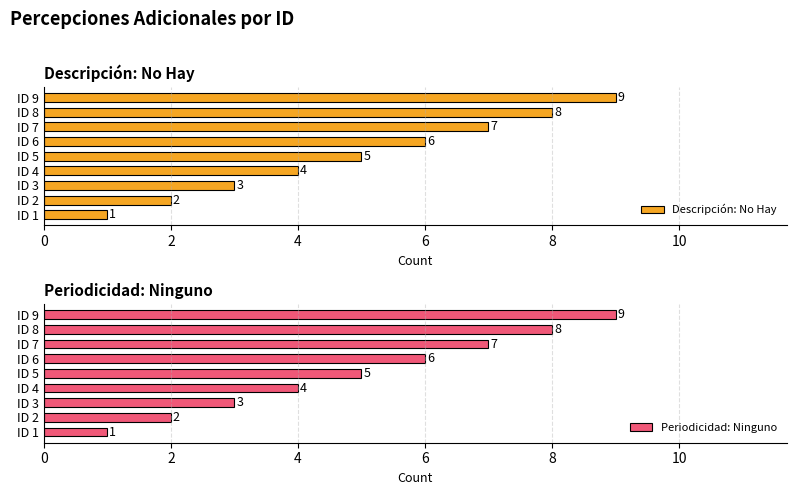

Count the number of data series in this chart.

2